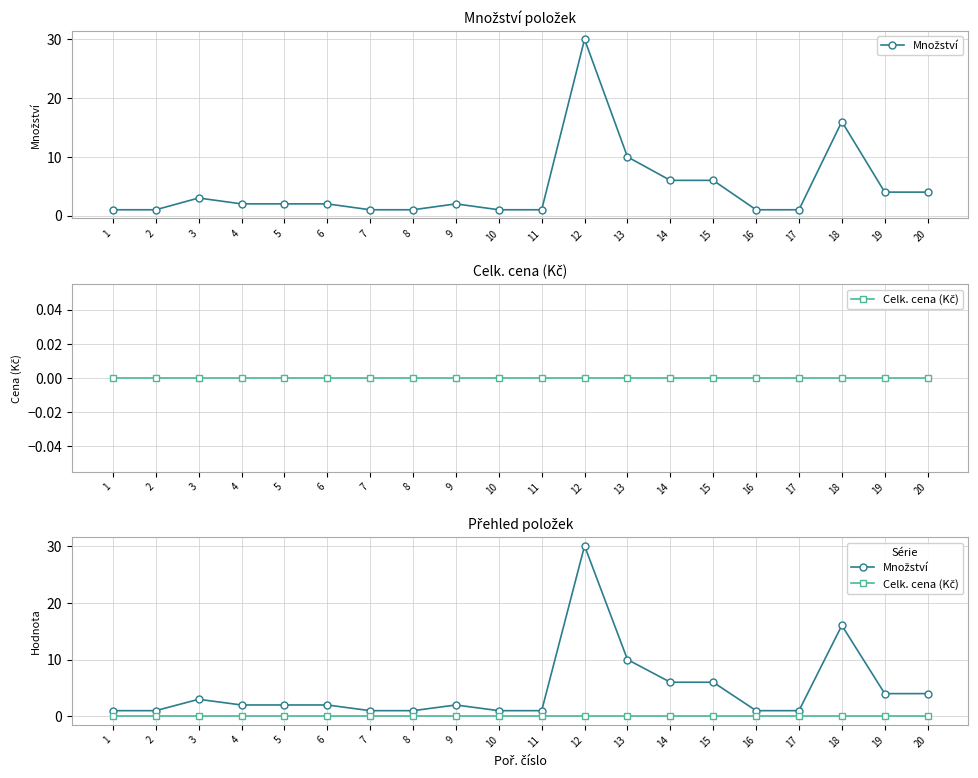

The Množství series shows 9 at 18. True or false?

False